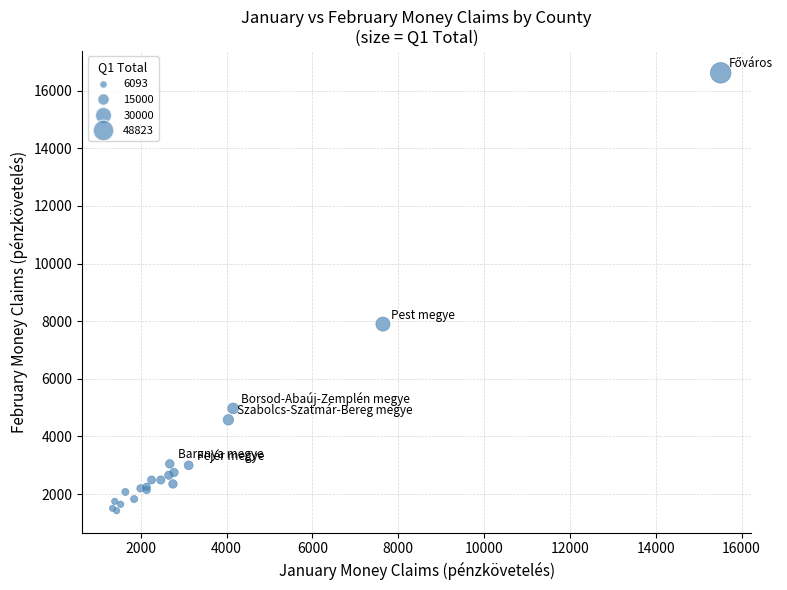

What Y value in the scatter plot is closest to 9020?

7899